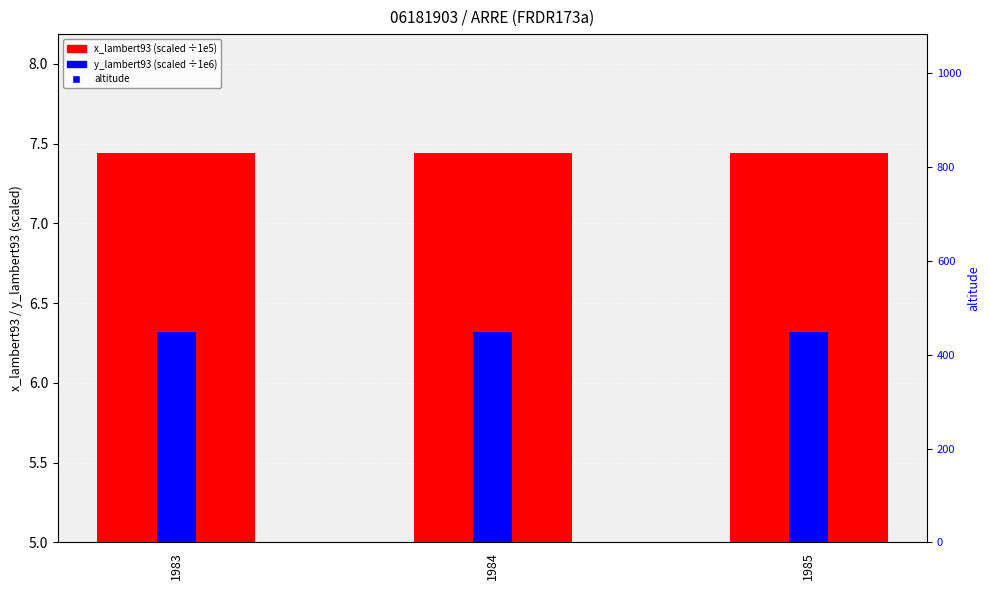

Which series contains the lowest Y value?

y_lambert93 (scaled ÷1e6)